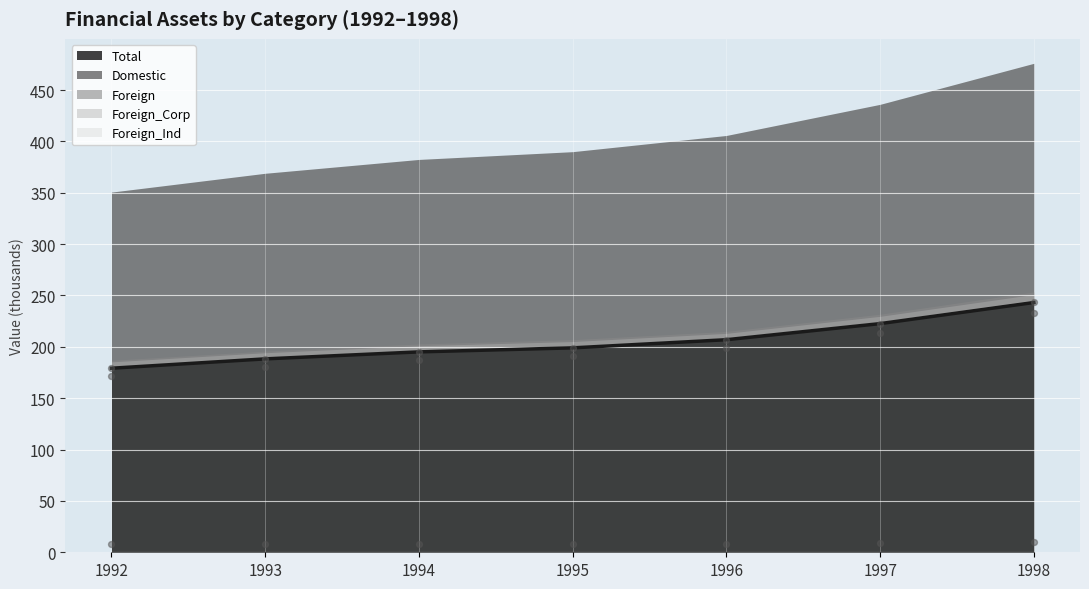

Which series has the largest Y range (max minus min)?

Total